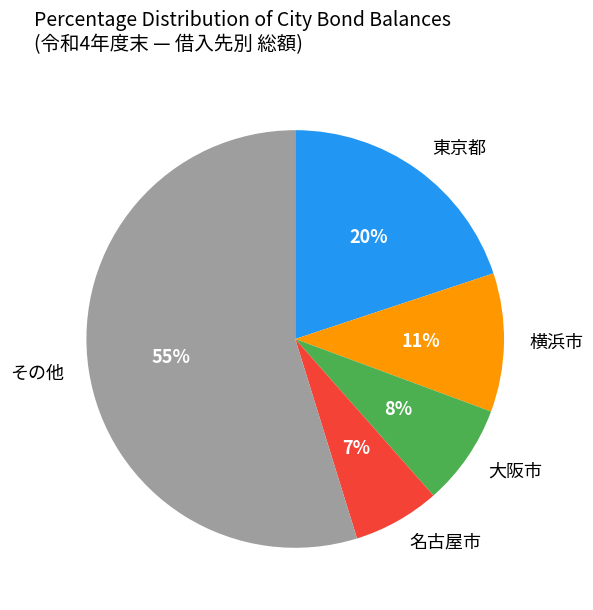

What percentage is the 東京都 slice, to the nearest percent?

20%